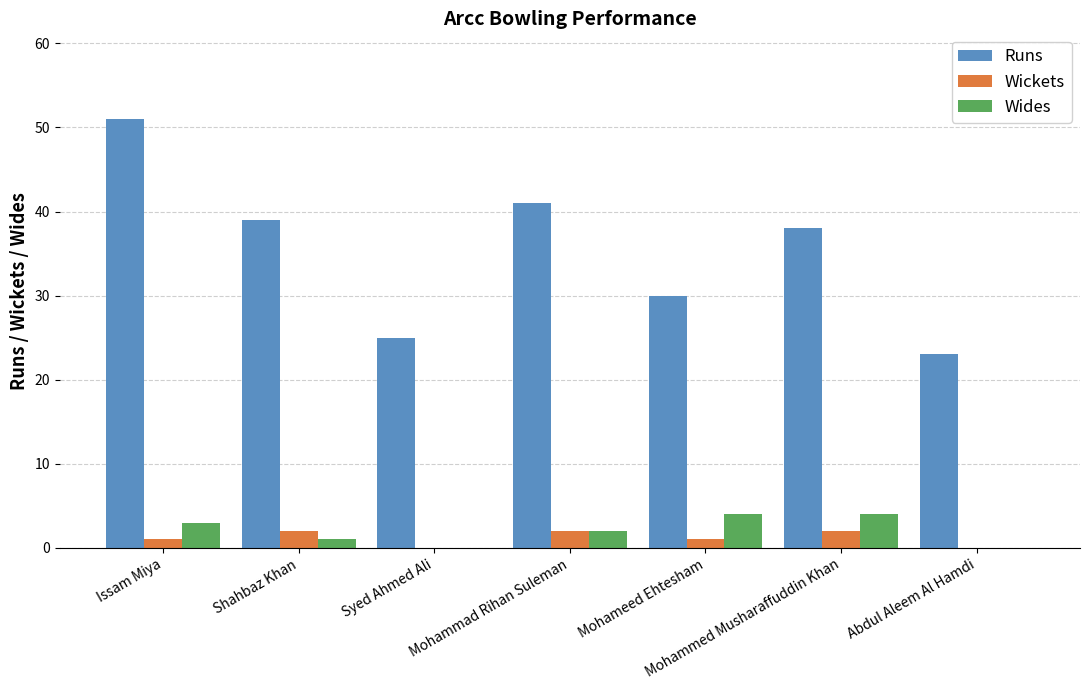

The Wides series shows 4 at Mohammed Musharaffuddin Khan. True or false?

True